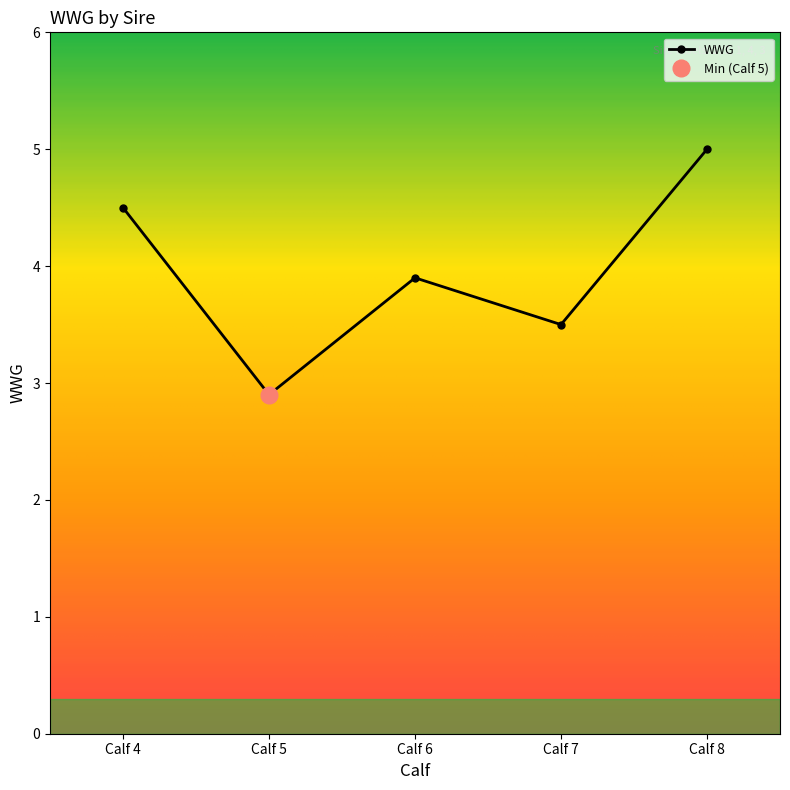

At which label does WWG first exceed 3?

Calf 4